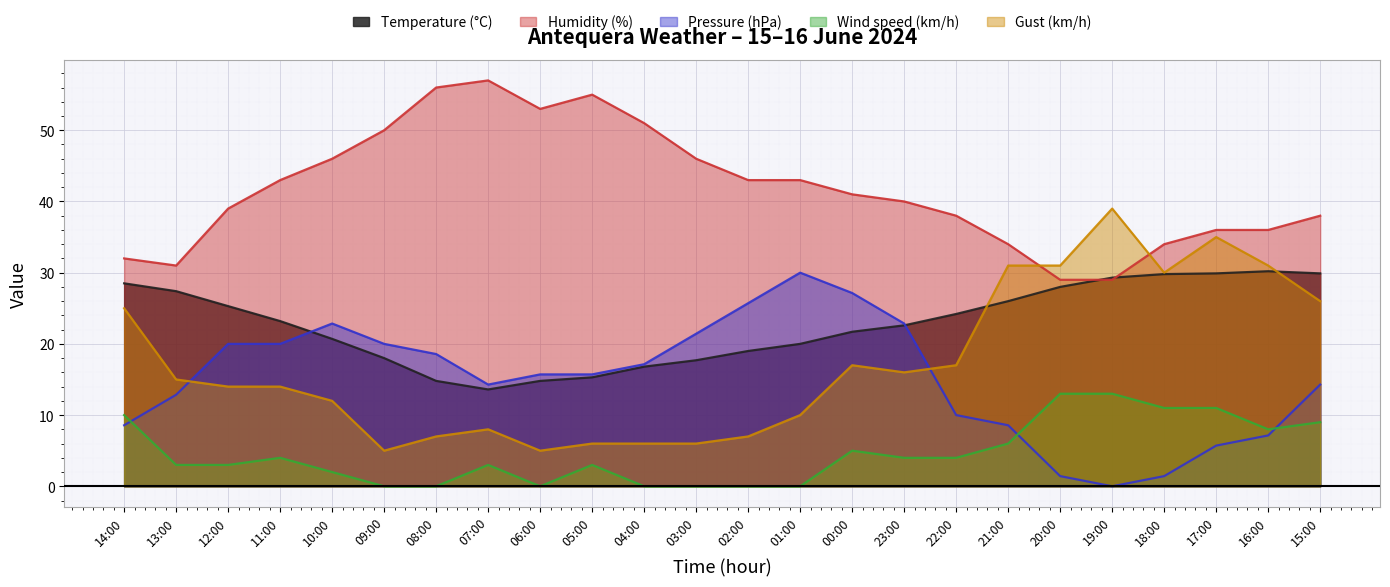

What is the average value of the Gust (km/h) series?

17.2